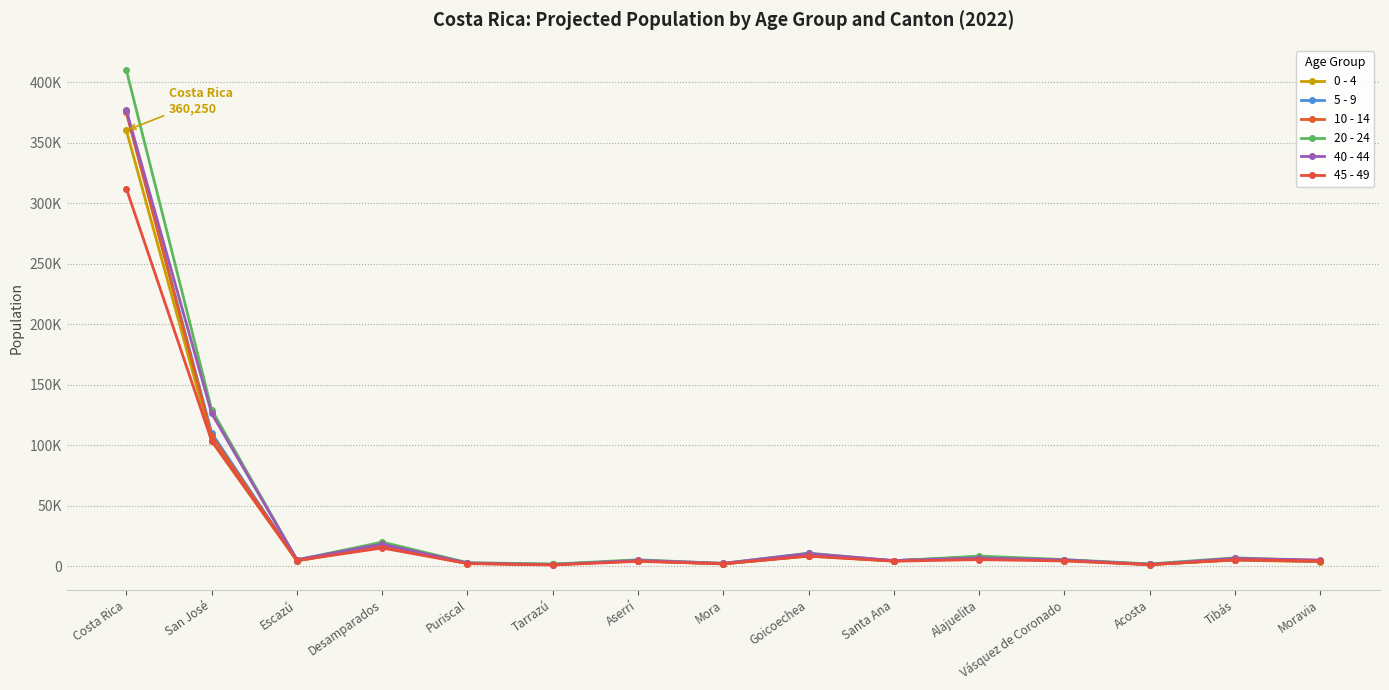

What is the approximate value of 40 - 44 at Mora?

2361